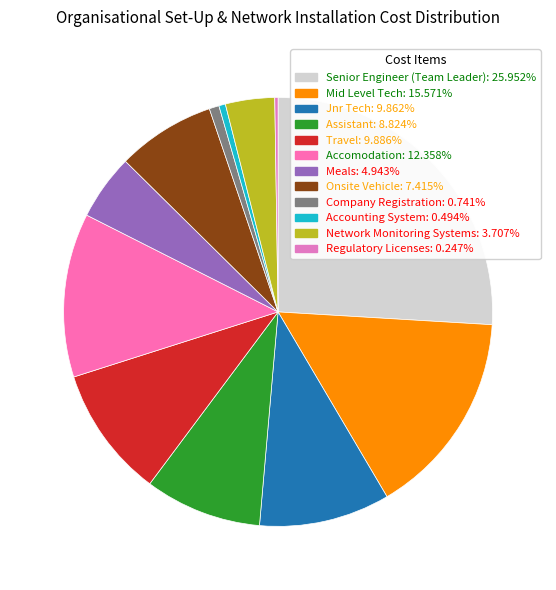

To the nearest percent, what is the difference between the largest and smallest slice percentages?

26%